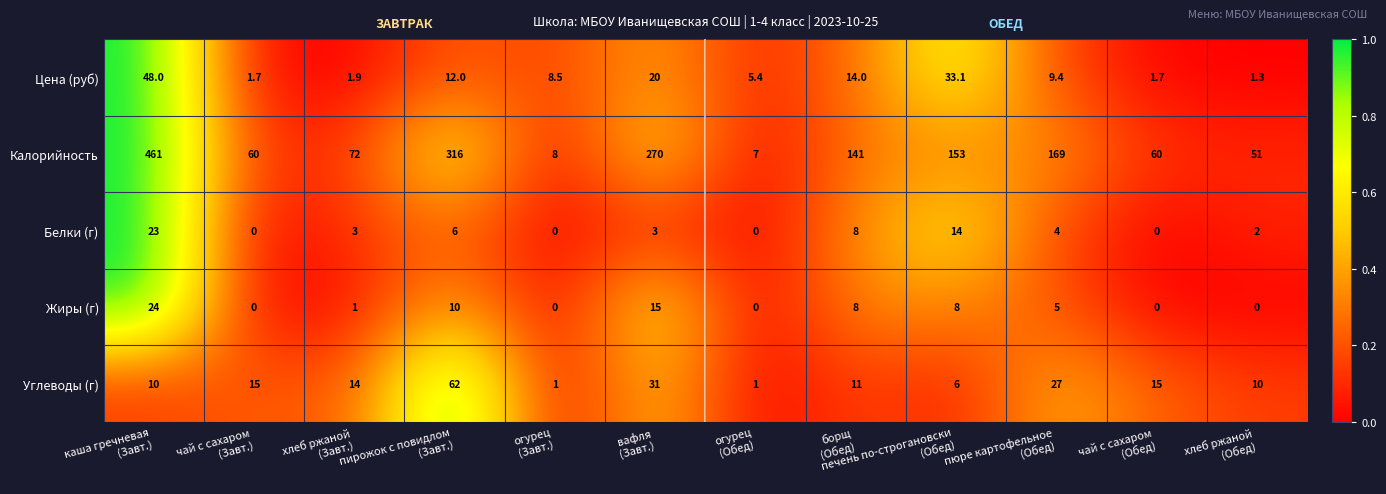

What is the sum of all Белки (г) values?

63.0